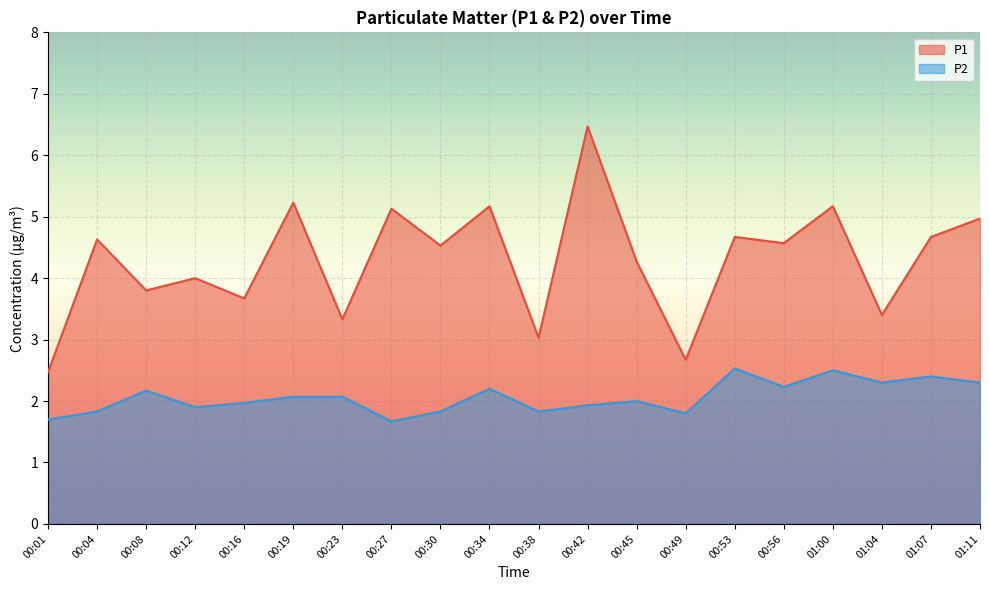

At how many categories does at least one series exceed 6?

1